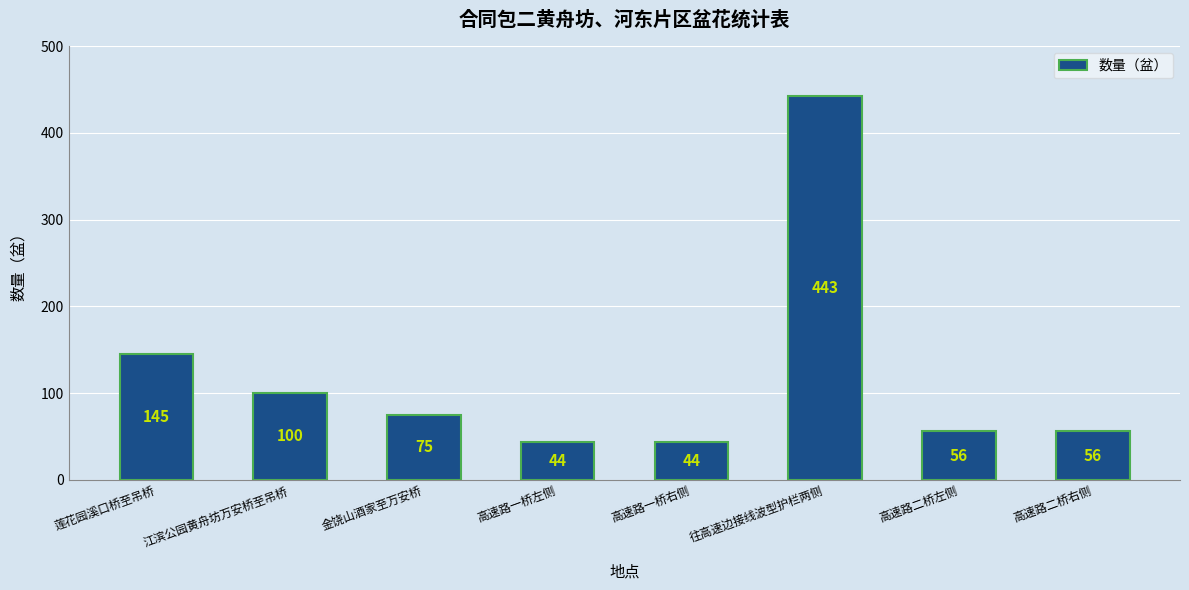

What is the smallest value displayed?

44